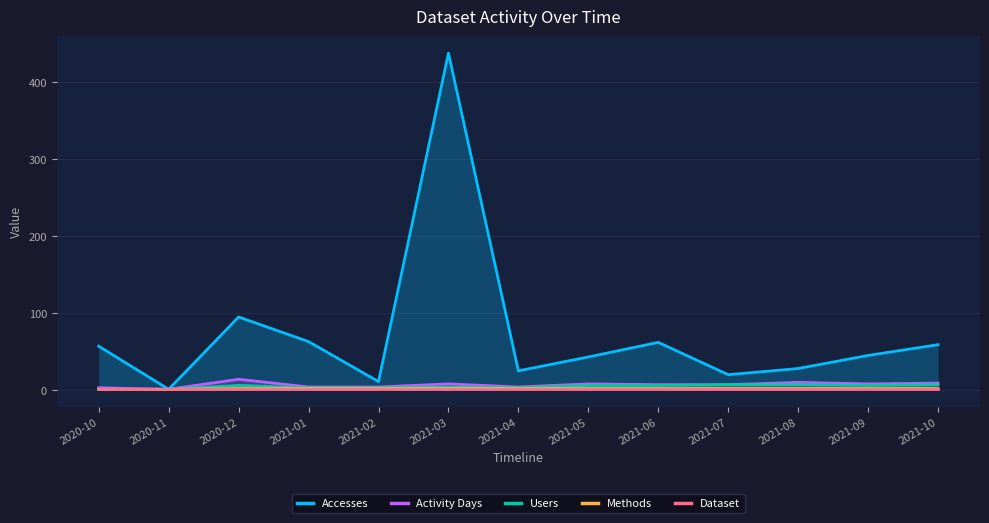

True or false: Users and Activity Days intersect in this chart.

False